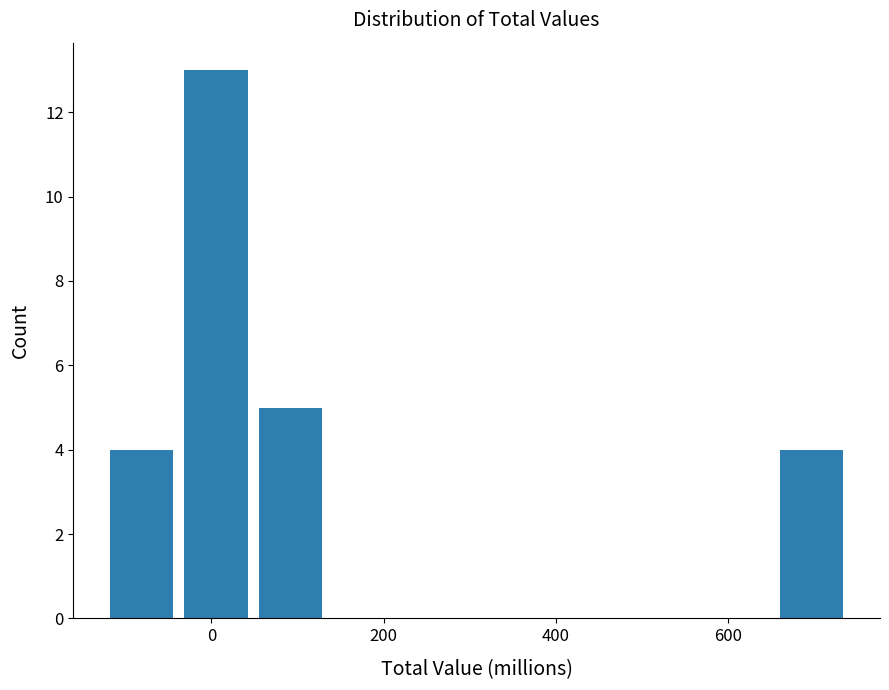

Reading left to right, list every bar in this chart as the range it spans on the x-axis followed by its height. Neither the bar edges nor the heights are printed on the chart, so give them approximately, as read against the axes.

-120 to -40: 4
-40 to 40: 13
40 to 140: 5
140 to 220: 0
220 to 300: 0
300 to 400: 0
400 to 480: 0
480 to 560: 0
560 to 660: 0
660 to 740: 4